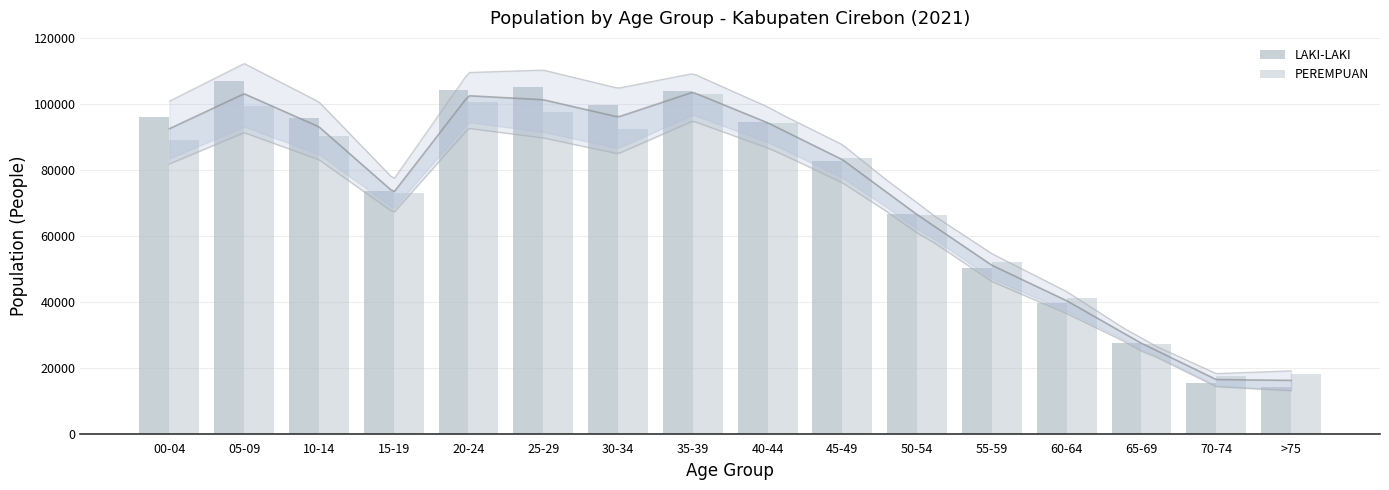

What is the label of the 11th bar from the left?

50-54